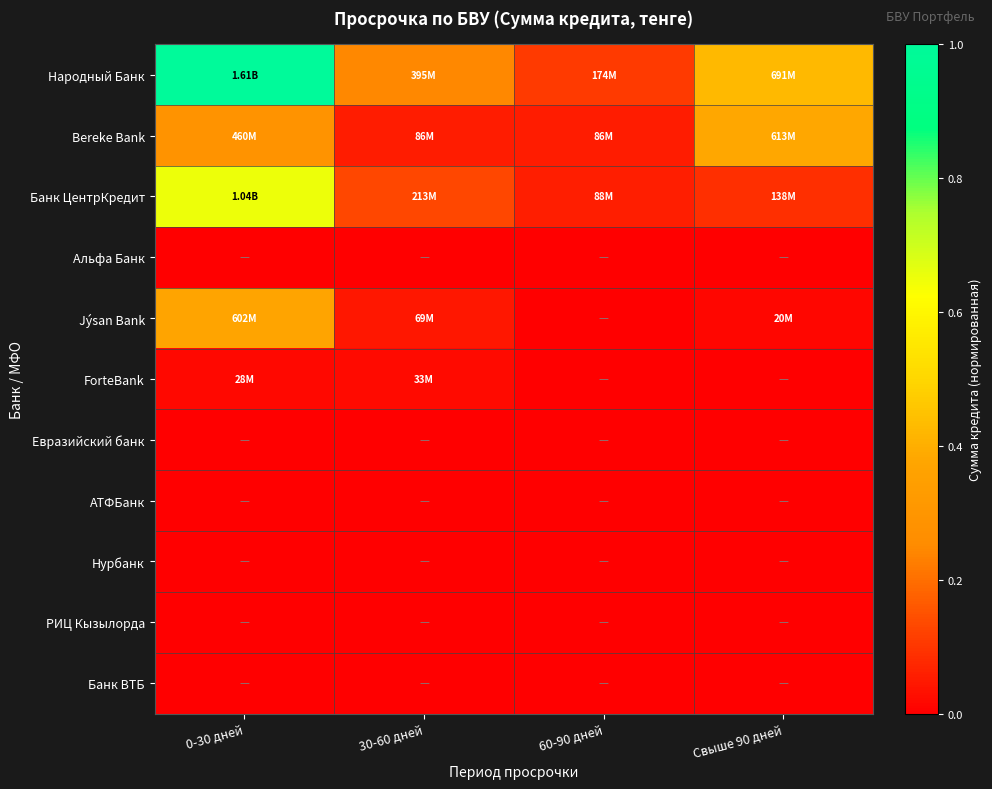

At which category is the sum across all series the highest?

0-30 дней